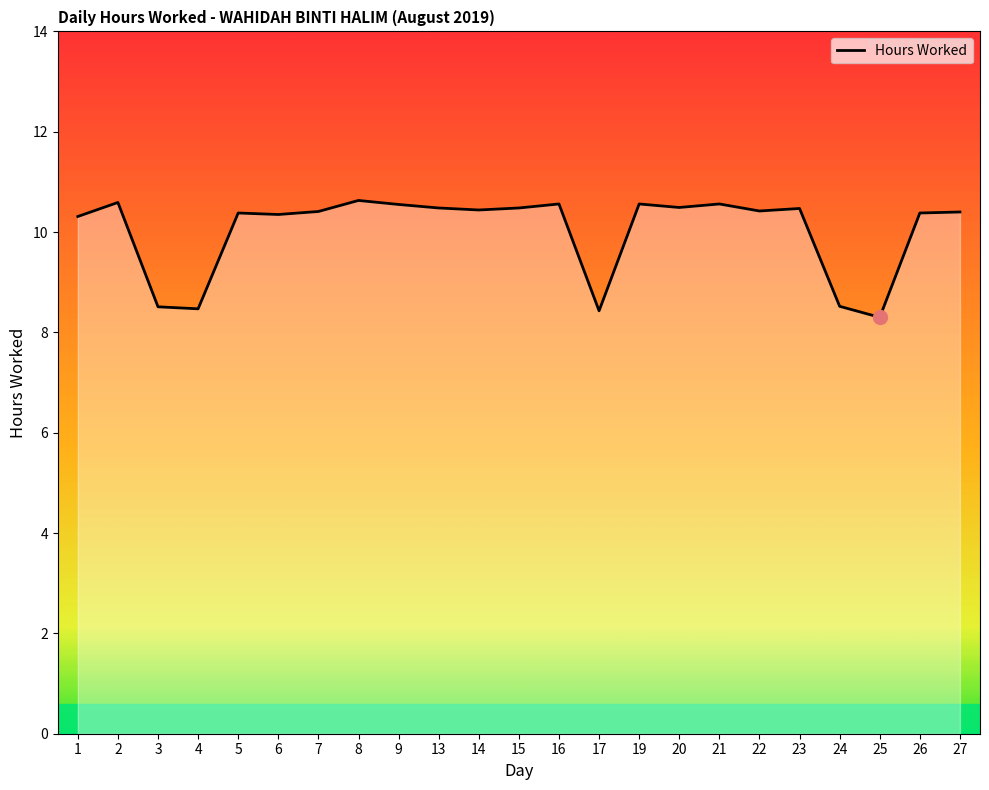

The value at 23 is 10.5. True or false?

True